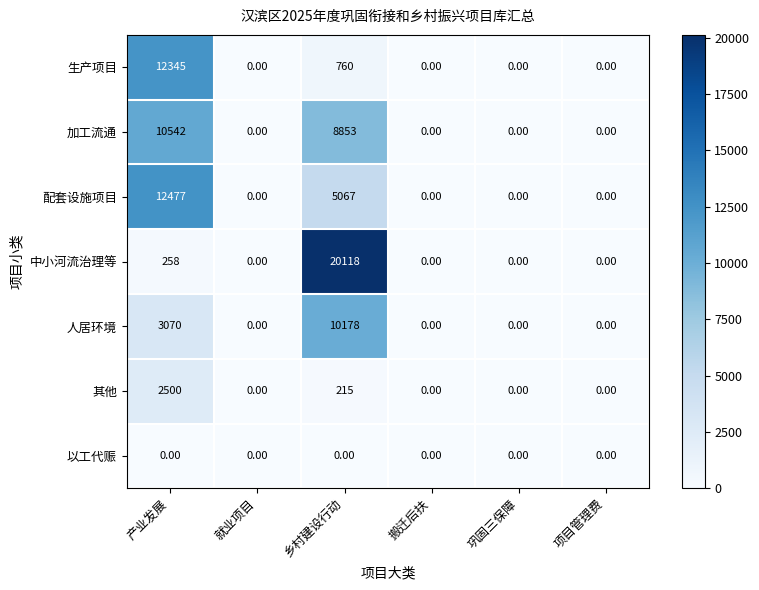

Rank the series by their maximum value, from lowest to highest.

以工代赈, 其他, 人居环境, 加工流通, 生产项目, 配套设施项目, 中小河流治理等